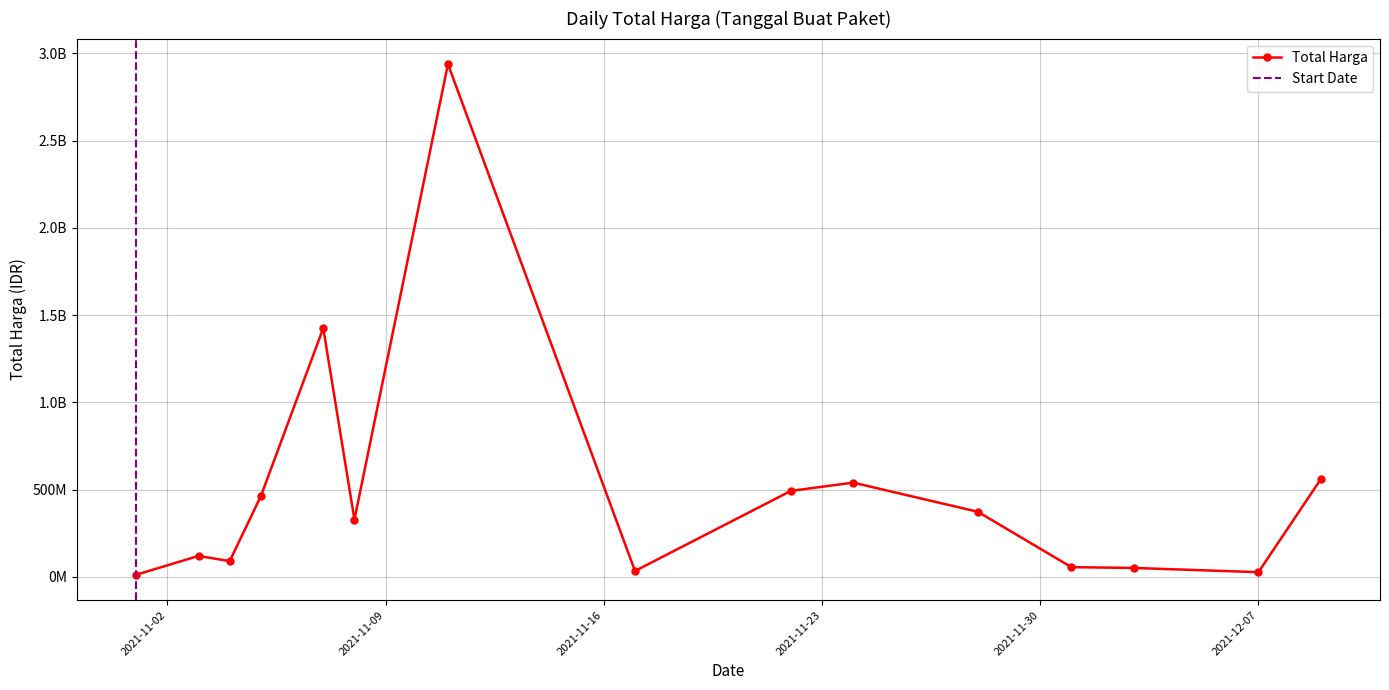

The value at 2021-12-01 is 56152800. True or false?

True